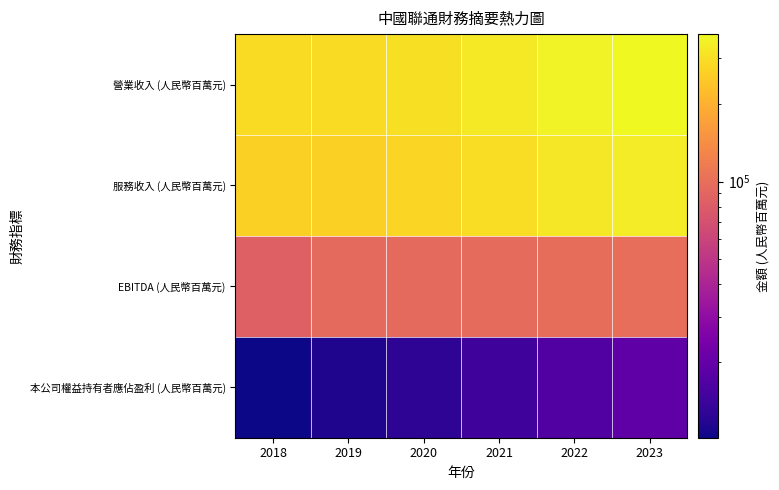

Which category has the highest value across all series?

2023